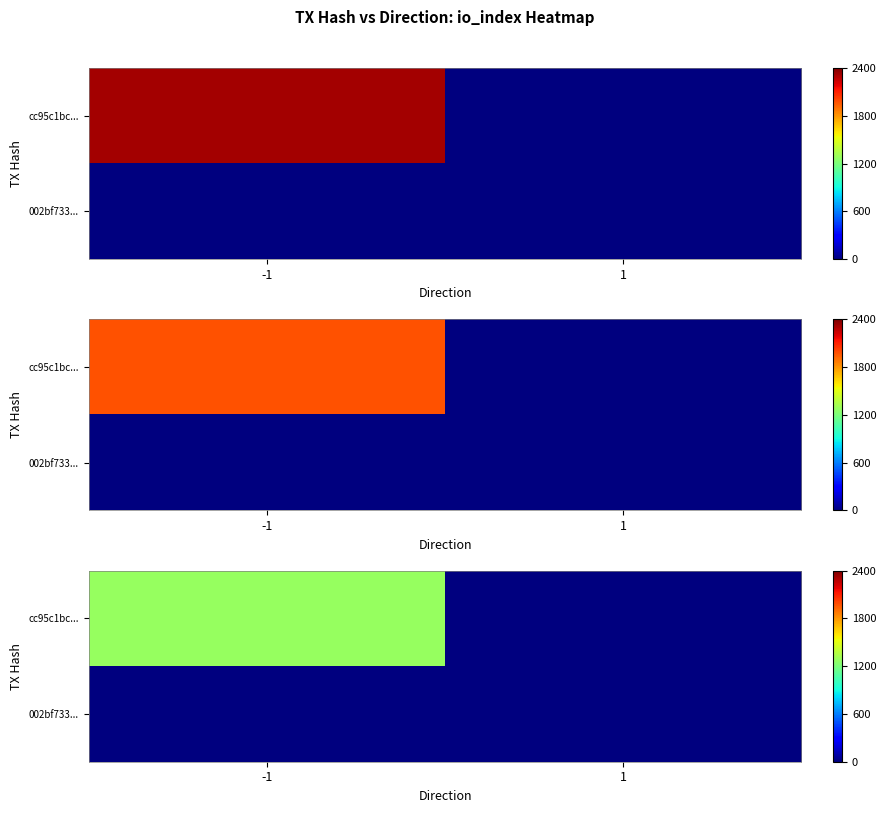

Rank the categories by row_1 value from lowest to highest.

-1, 1